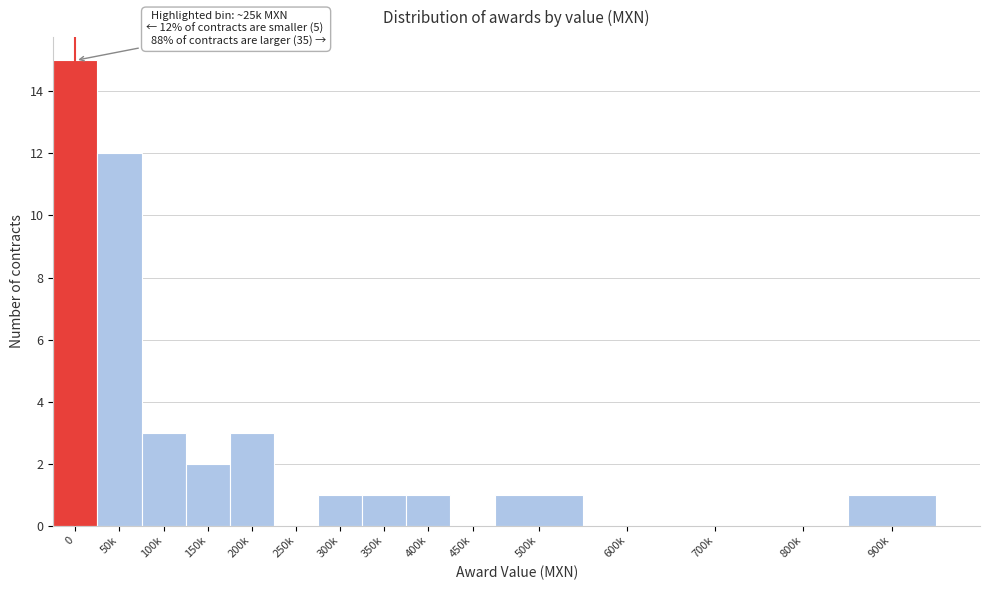

Reading left to right, what are all the values shown in this chart?

0=15	50k=12	100k=3	150k=2	200k=3	250k=0	300k=1	350k=1	400k=1	450k=0	500k=1	600k=0	700k=0	800k=0	900k=1